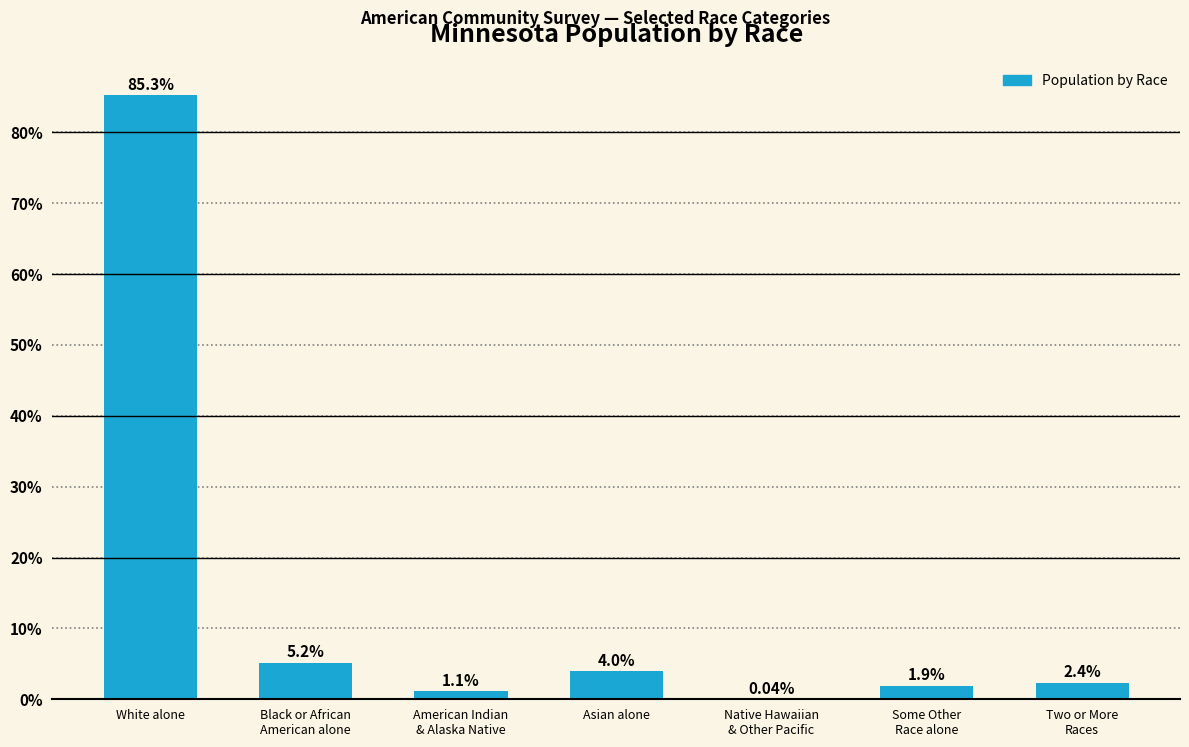

The value at Asian alone is 4.0. True or false?

True